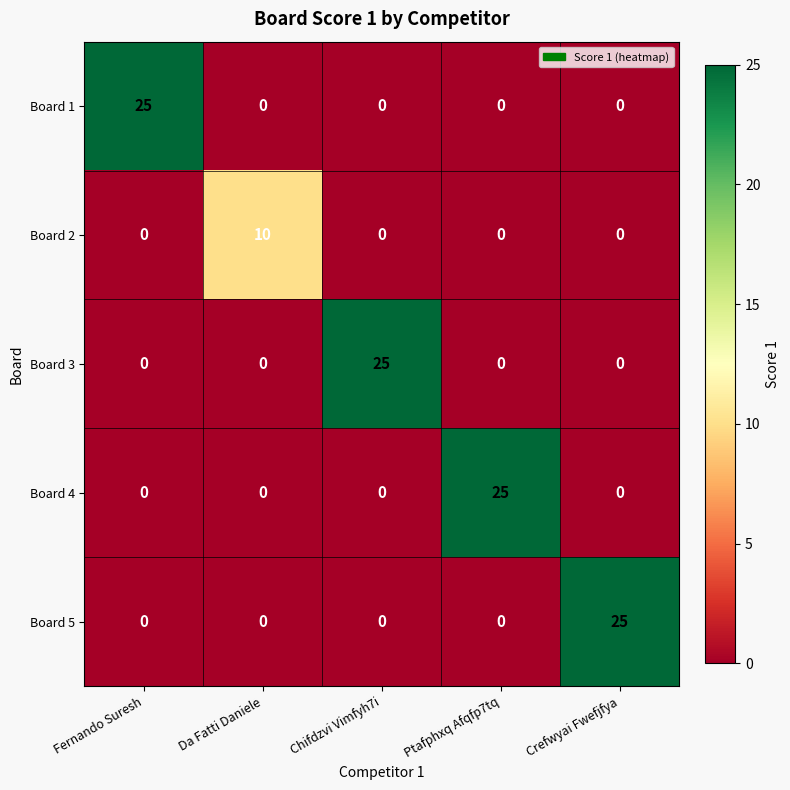

How many values in Board 5 are above zero?

1